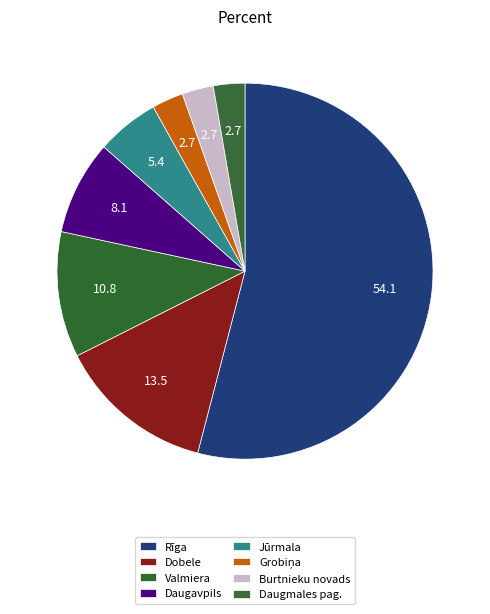

How many segments does this pie chart have?

8